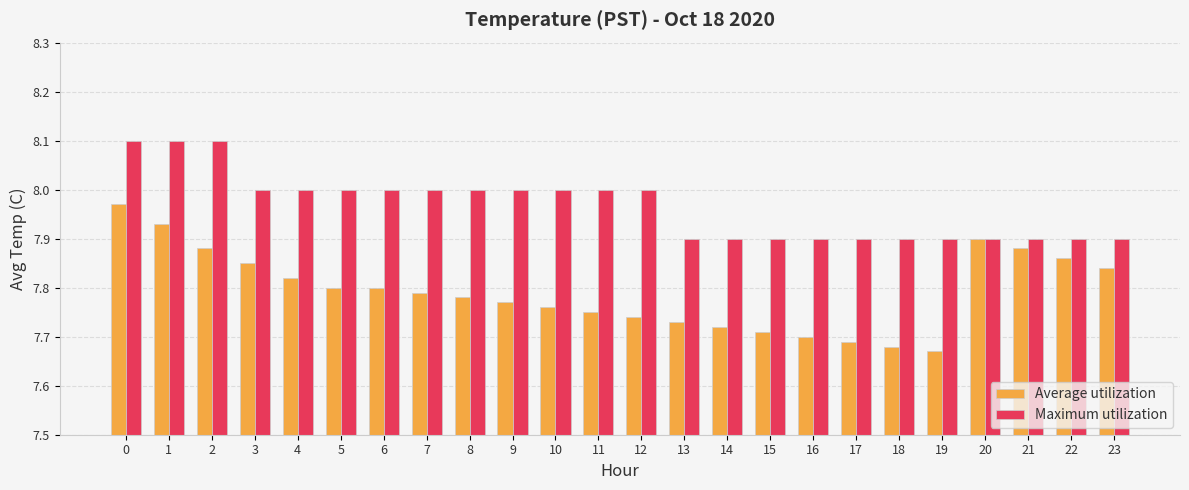

Is the value of Maximum utilization at 3 greater than the value of Average utilization at 2?

Yes